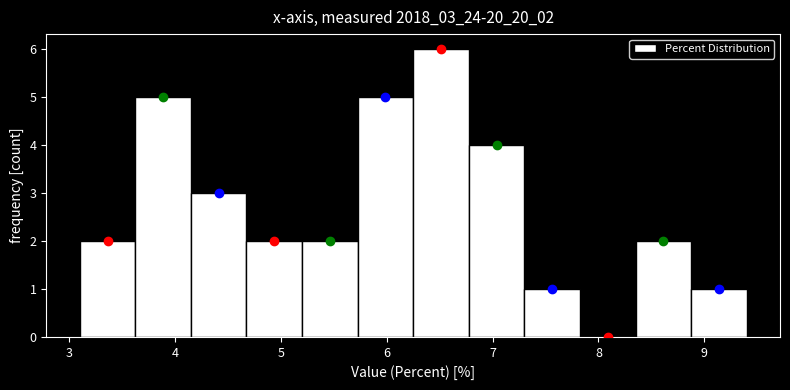

Over which range of the x-axis is the bar tallest?

6.3 to 6.8